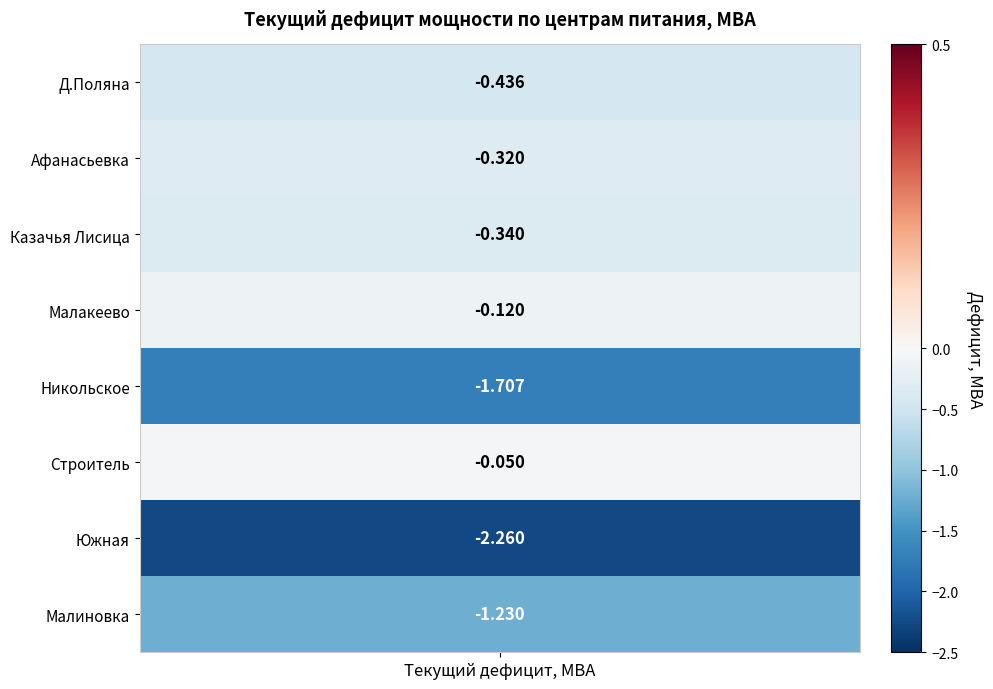

What is the change in value from Никольское to Южная?

-0.6